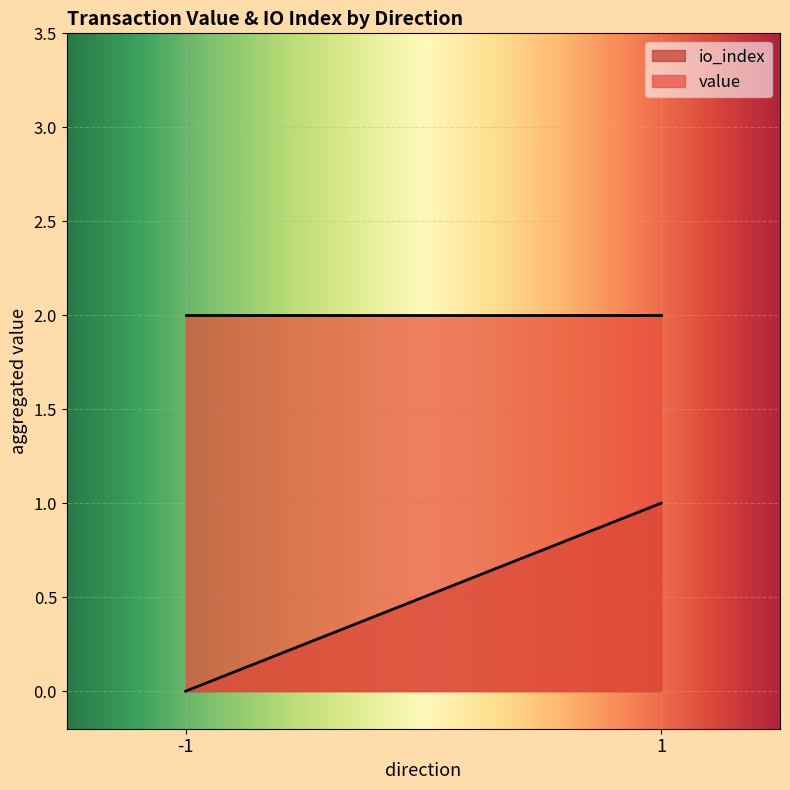

What is the minimum value for value?

2.0